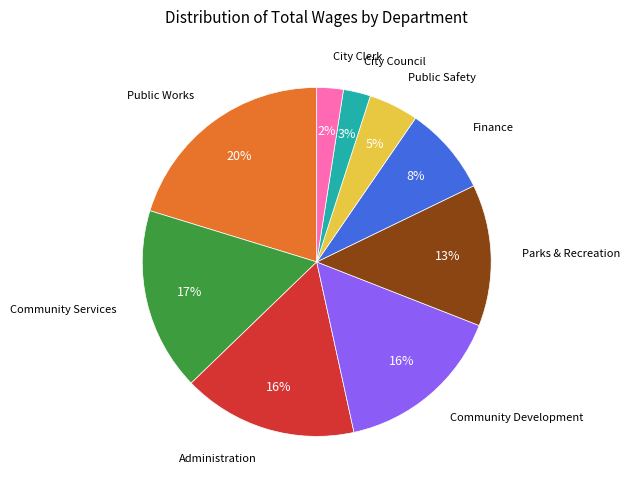

To the nearest percent, what is the average slice percentage?

11%